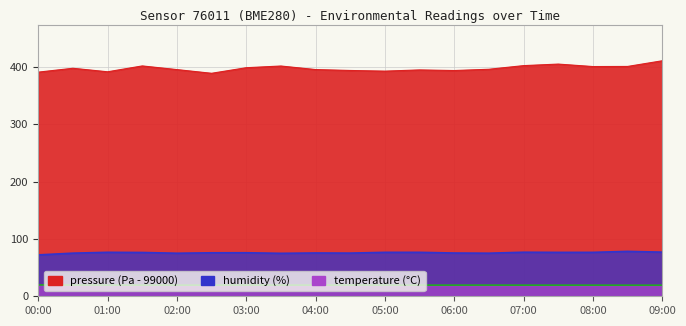

At which category is the sum across all series the highest?

09:00